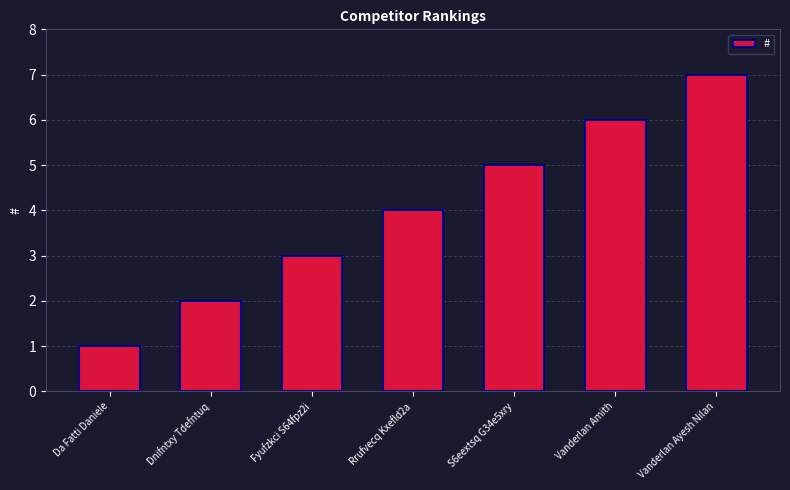

Which has a higher value, Rrufvecq Kxefld2a or Fyufzkci S64fpz2i?

Rrufvecq Kxefld2a